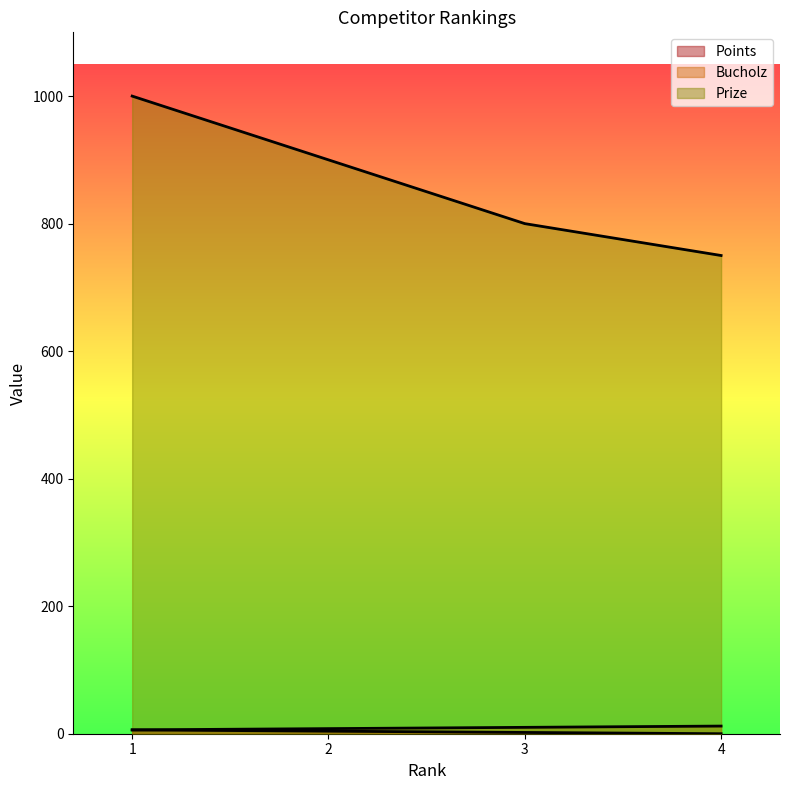

What is the difference between the Prize values at 4 and 3?

50